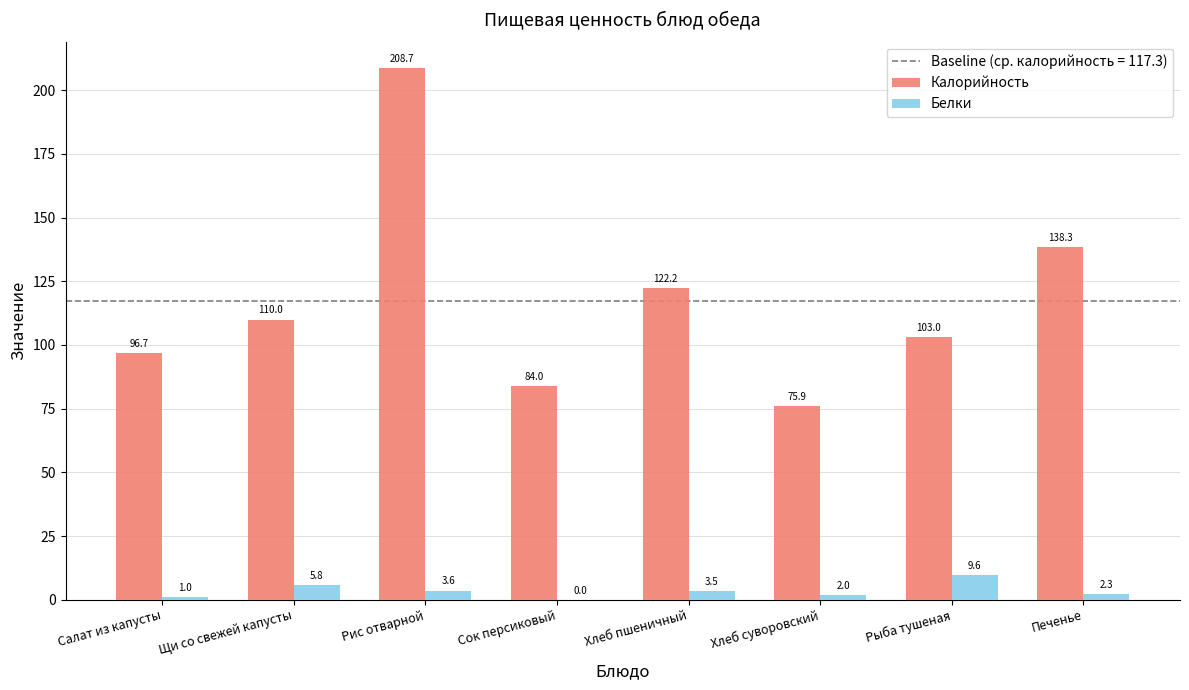

How many positive values does the Белки series have?

7